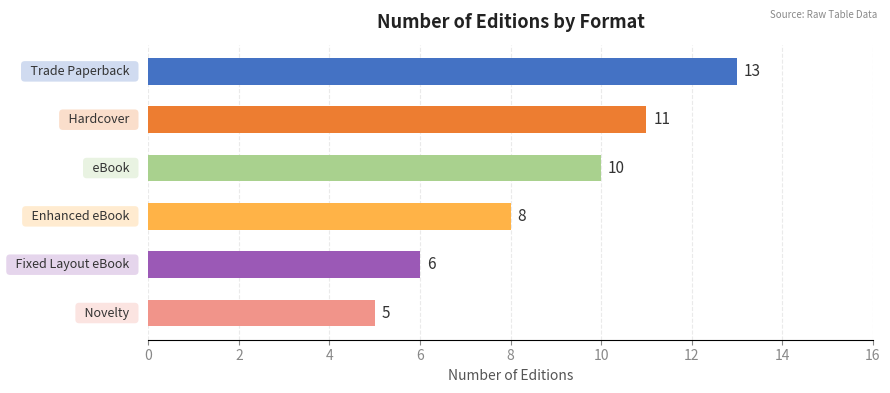

How many series are shown in this chart?

1